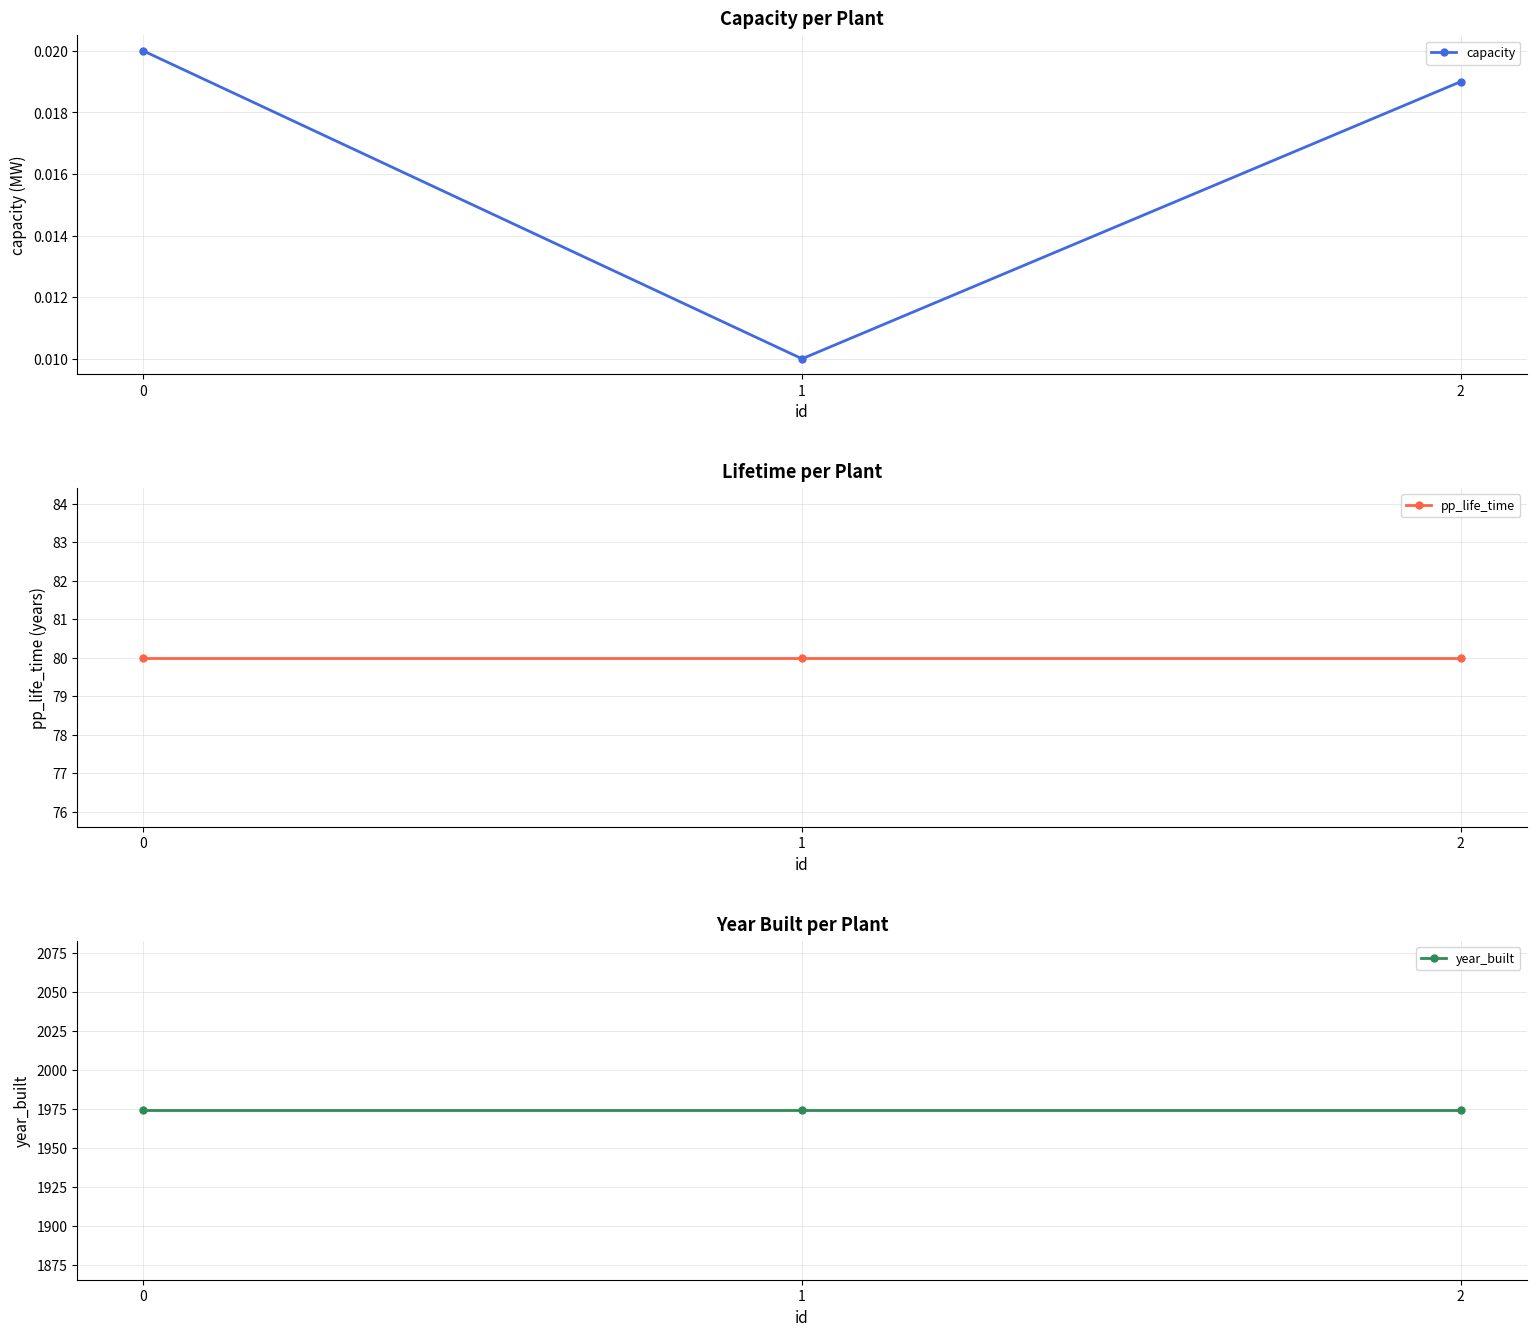

Count the number of data series in this chart.

3